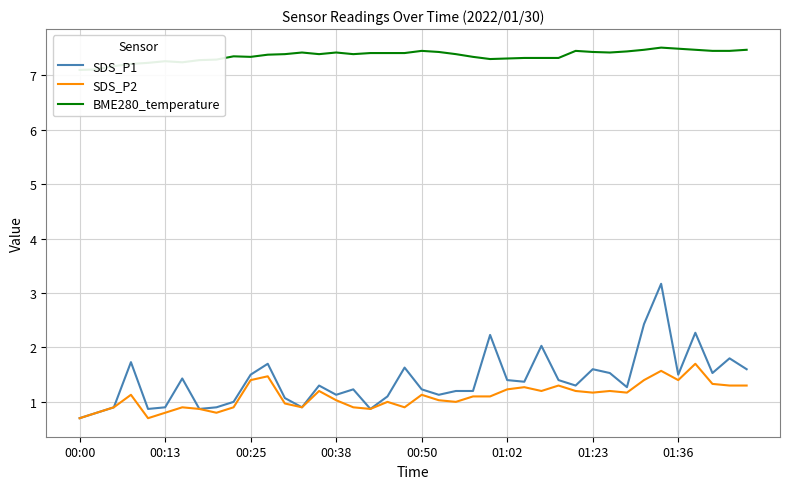

At 19, list the series in order from smallest to largest.

SDS_P2, SDS_P1, BME280_temperature